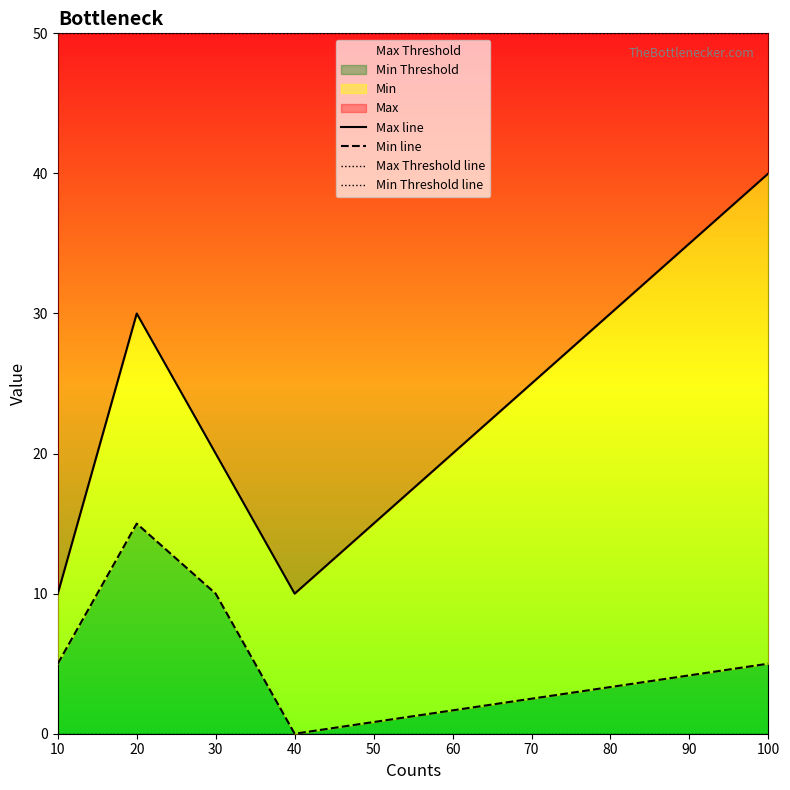

How many interior local valleys does the Max line series have?

1